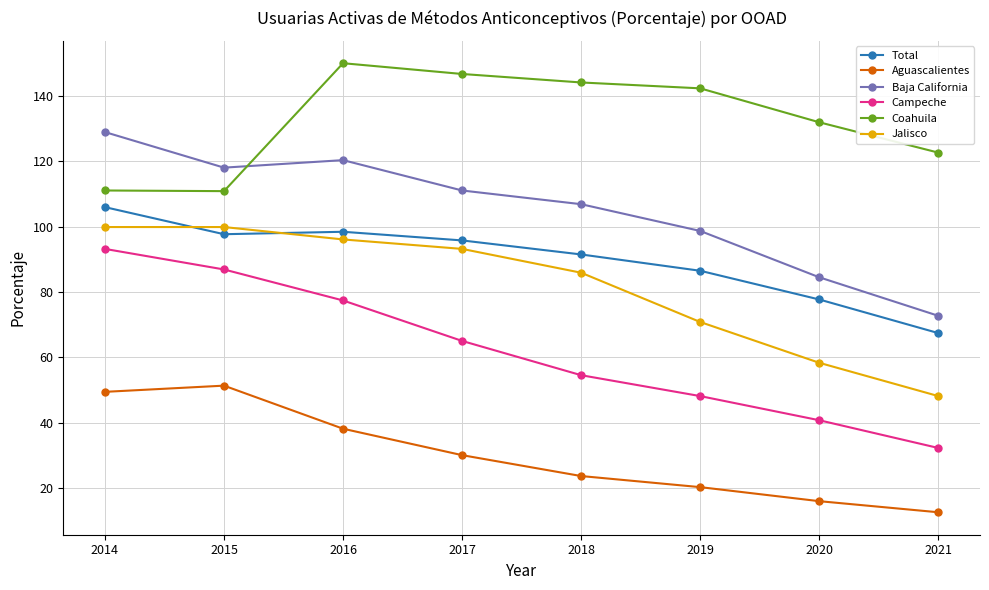

What is the total value across all series at 2017?

541.9